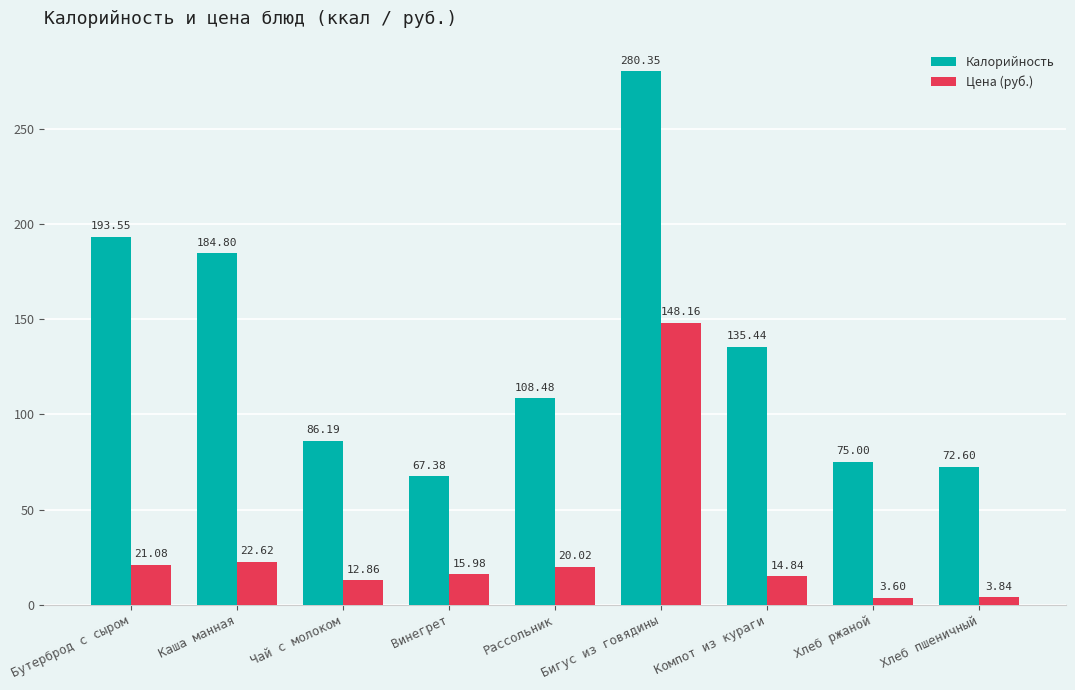

The value of Цена (руб.) at Винегрет is 6.3. True or false?

False